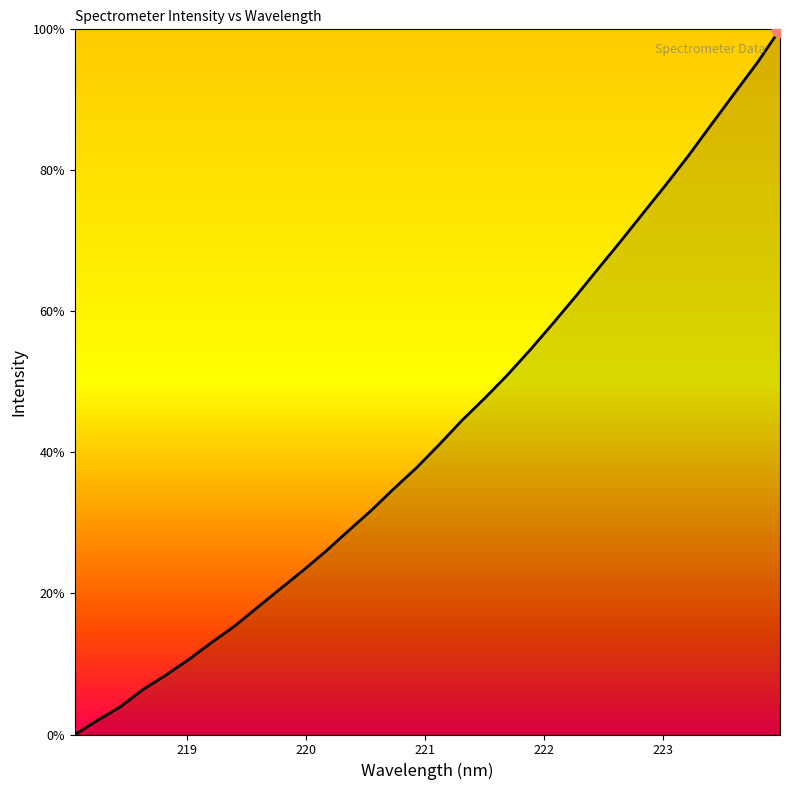

What is the maximum value shown in the chart?

100.0